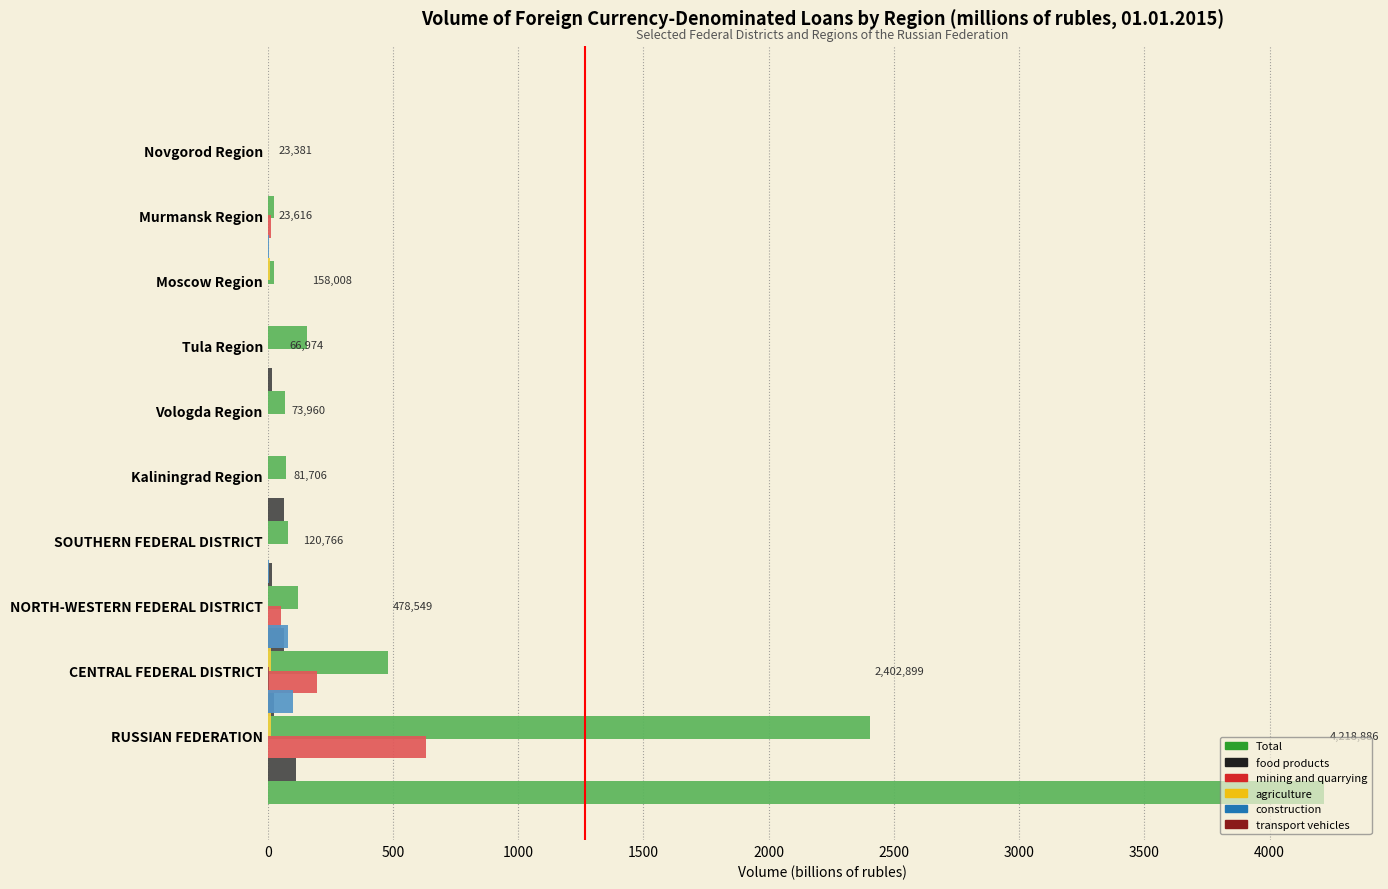

Is it true that transport vehicles equals 1.3 at Moscow Region?

False